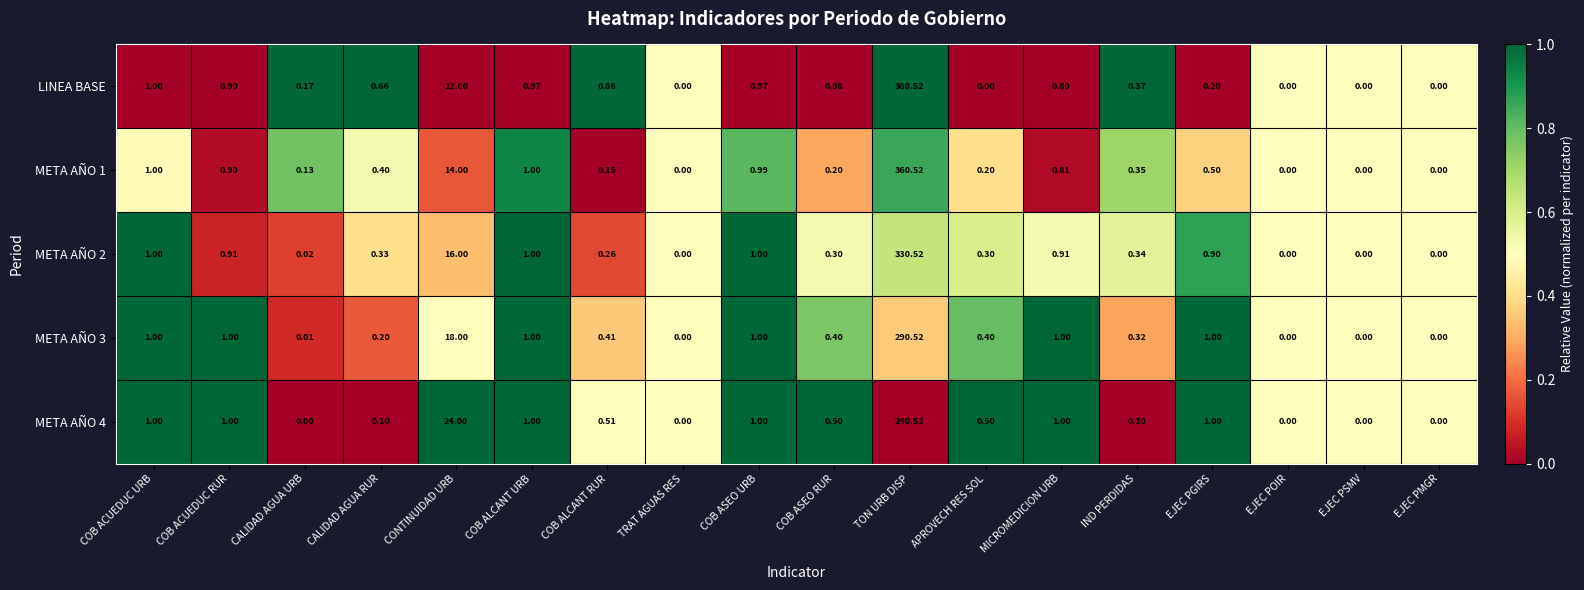

How many series are shown in this chart?

5